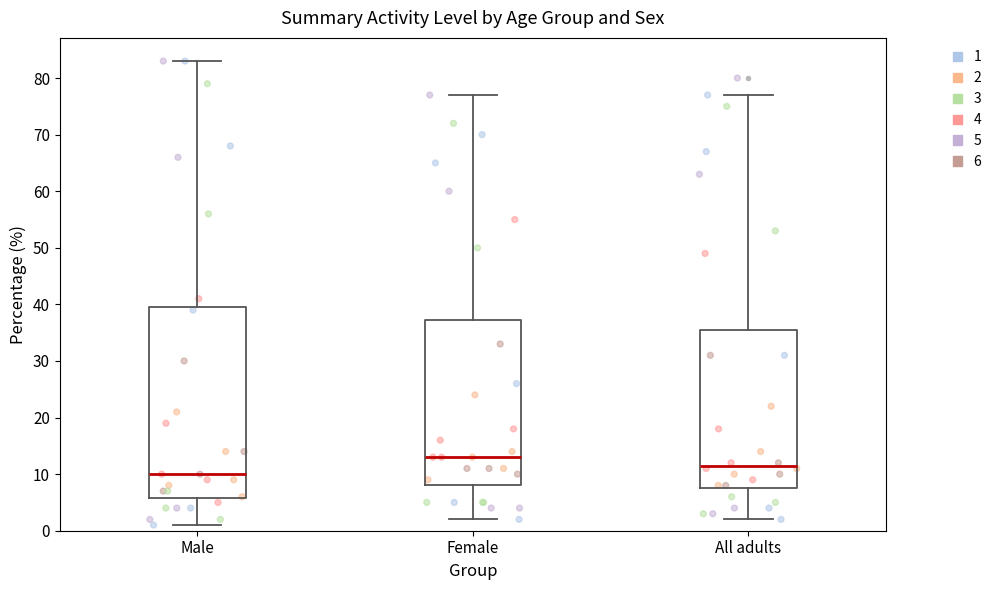

Where is the lower edge of the box for Female on the y-axis? The values are not printed on the chart, so give them approximately, as read against the axis.

8